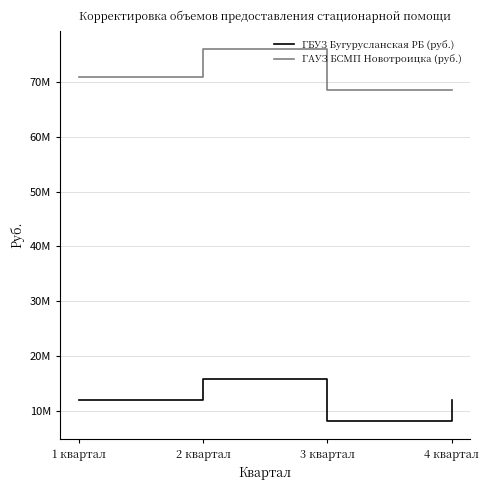

What is the highest value of the ГБУЗ Бугурусланская РБ (руб.) series?

15911411